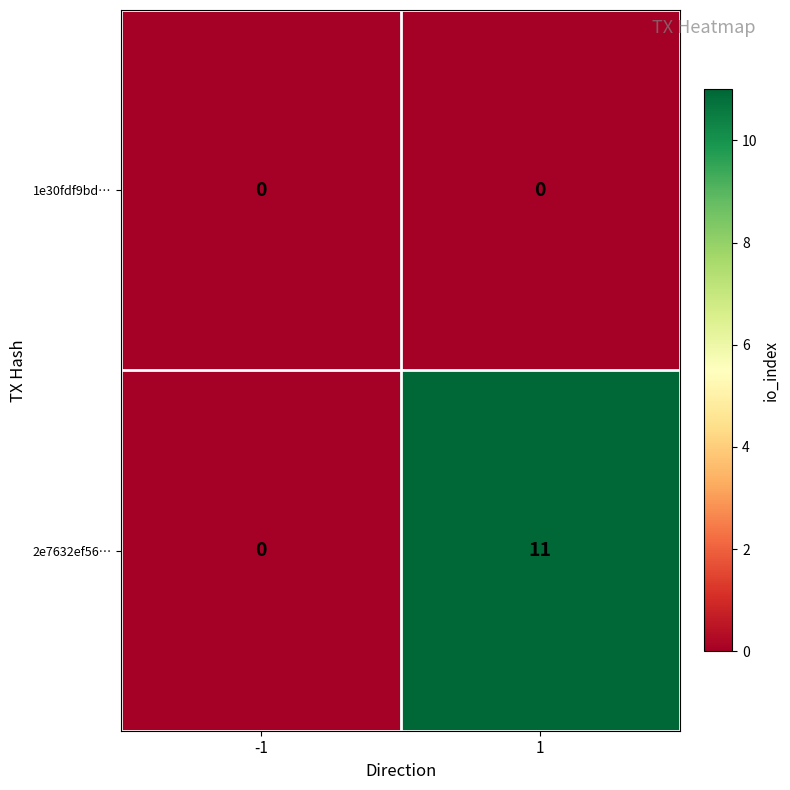

At how many categories does at least one series exceed 5?

1